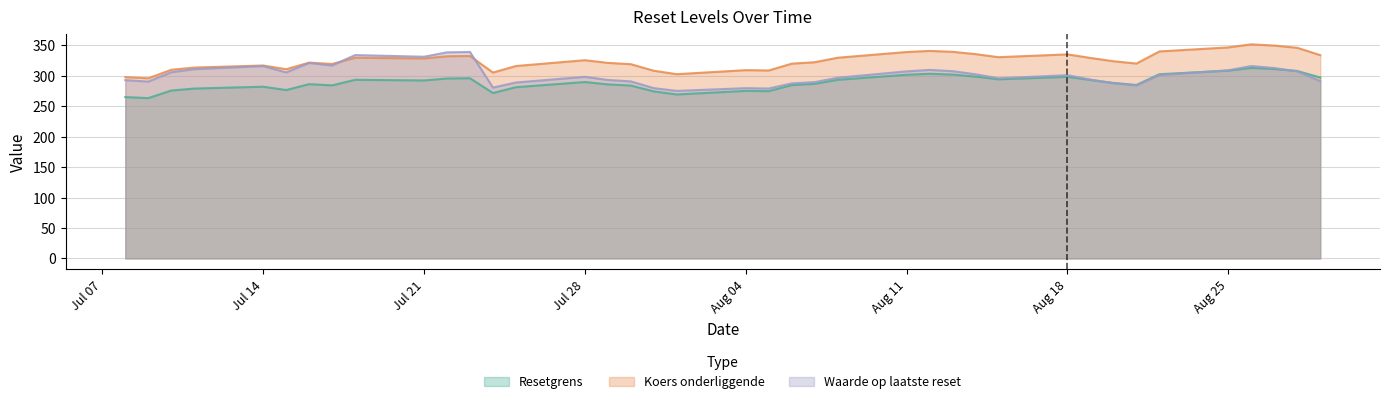

List the series in order of their peak value, lowest first.

Resetgrens, Waarde op laatste reset, Koers onderliggende